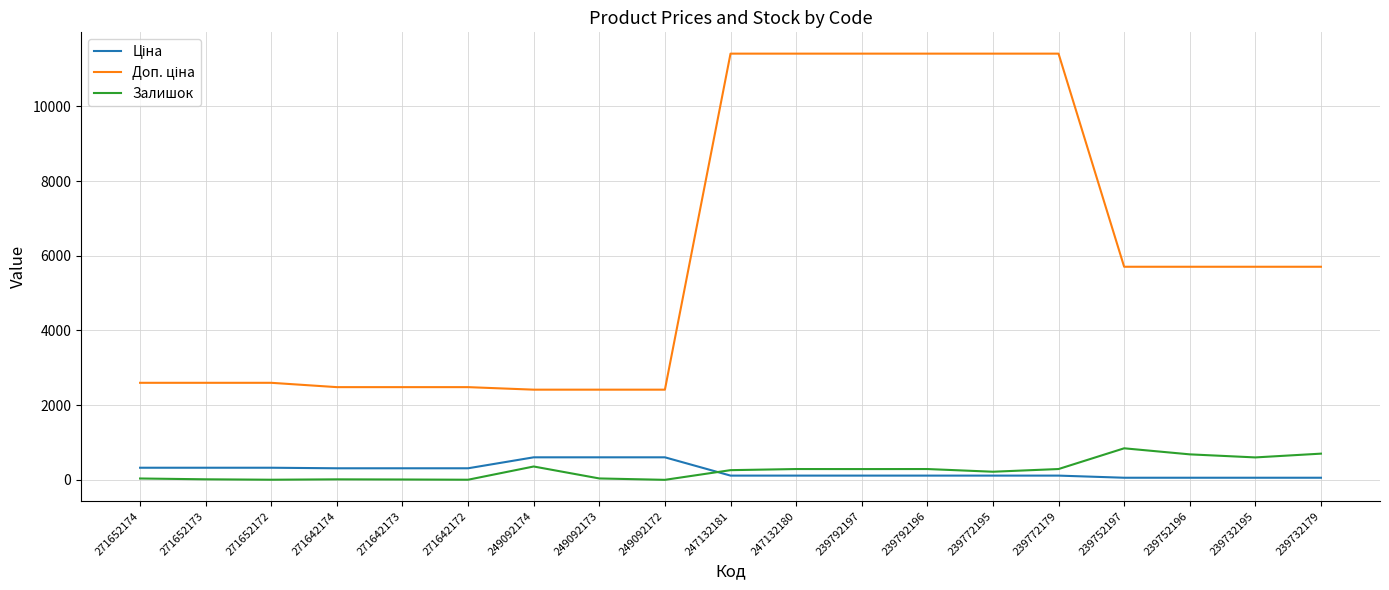

What is the maximum value shown in the chart?

11410.0